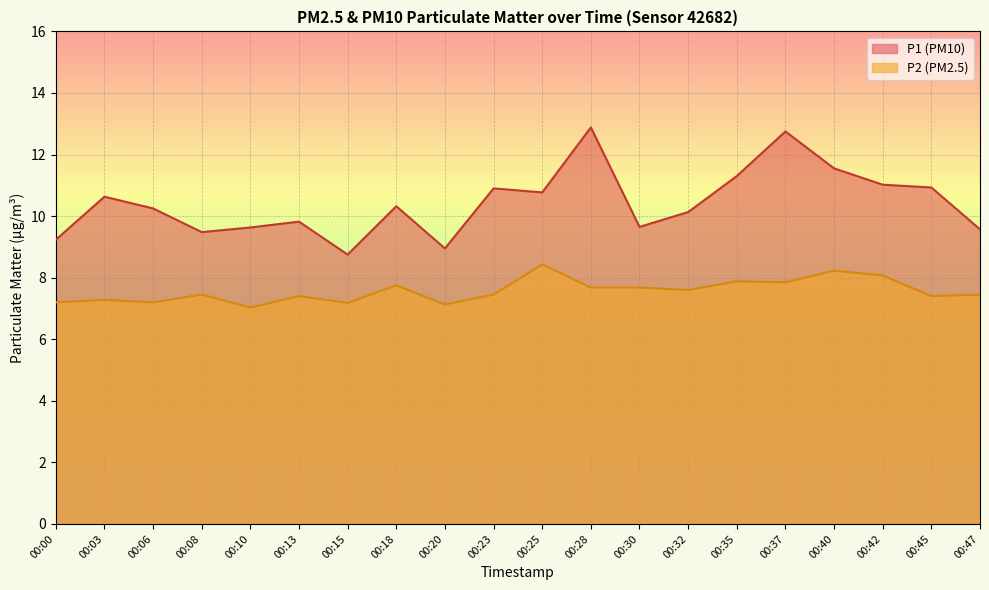

True or false: P2 has a value of 7.6 at 00:32.

True